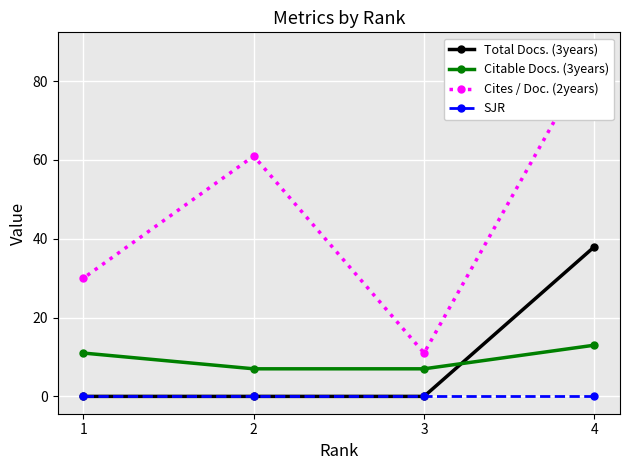

Which series changed the most between 3 and 1?

Cites / Doc. (2years)